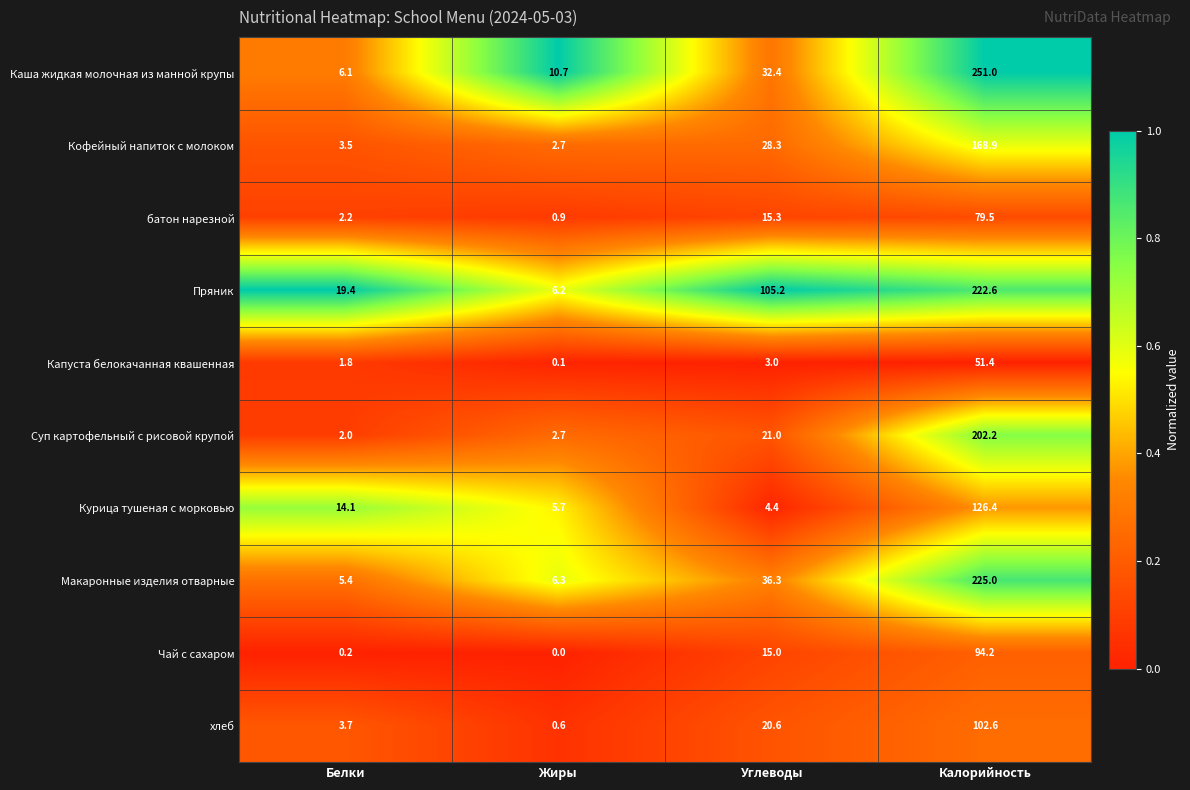

At how many categories does at least one series exceed 0?

4